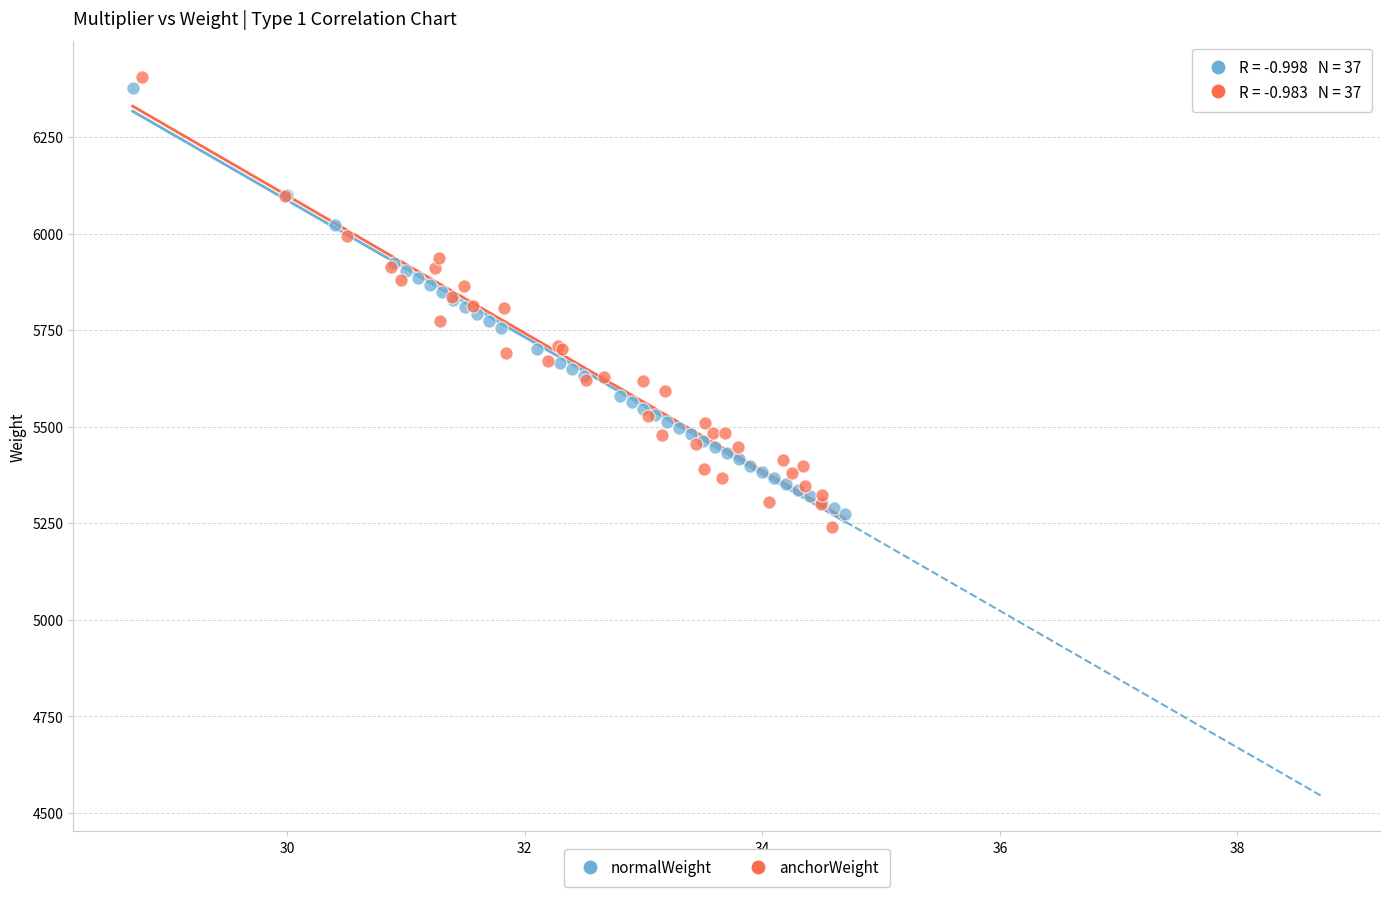

Which series has the largest Y range (max minus min)?

anchorWeight